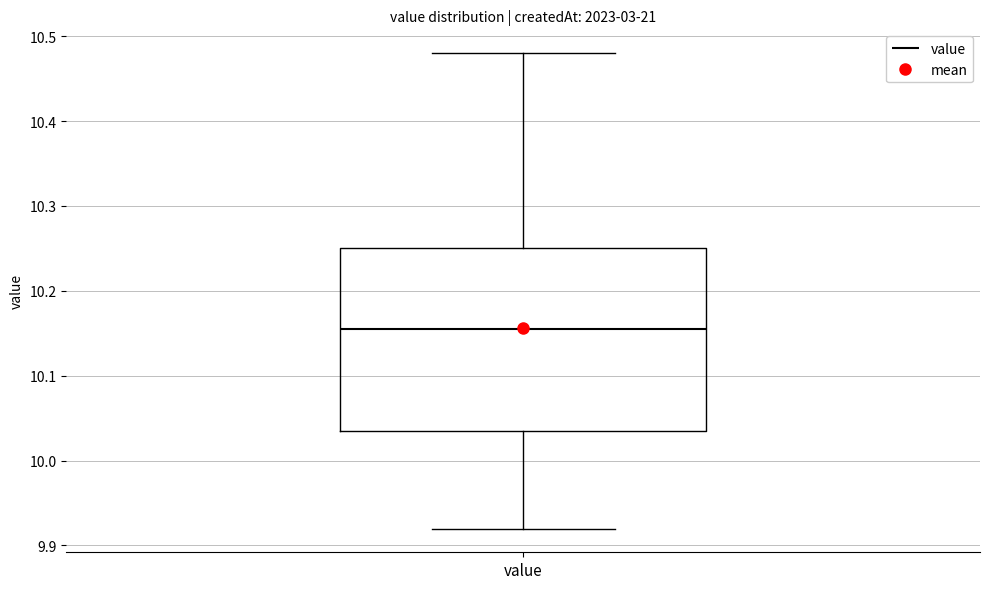

Read this box plot against the y-axis: the position of the median line, the range covered by the box, and the ends of both whiskers. The values are not printed on the chart, so give them approximately, as read against the axis.

median 10.16, box 10.04 to 10.25, whiskers 9.92 to 10.48